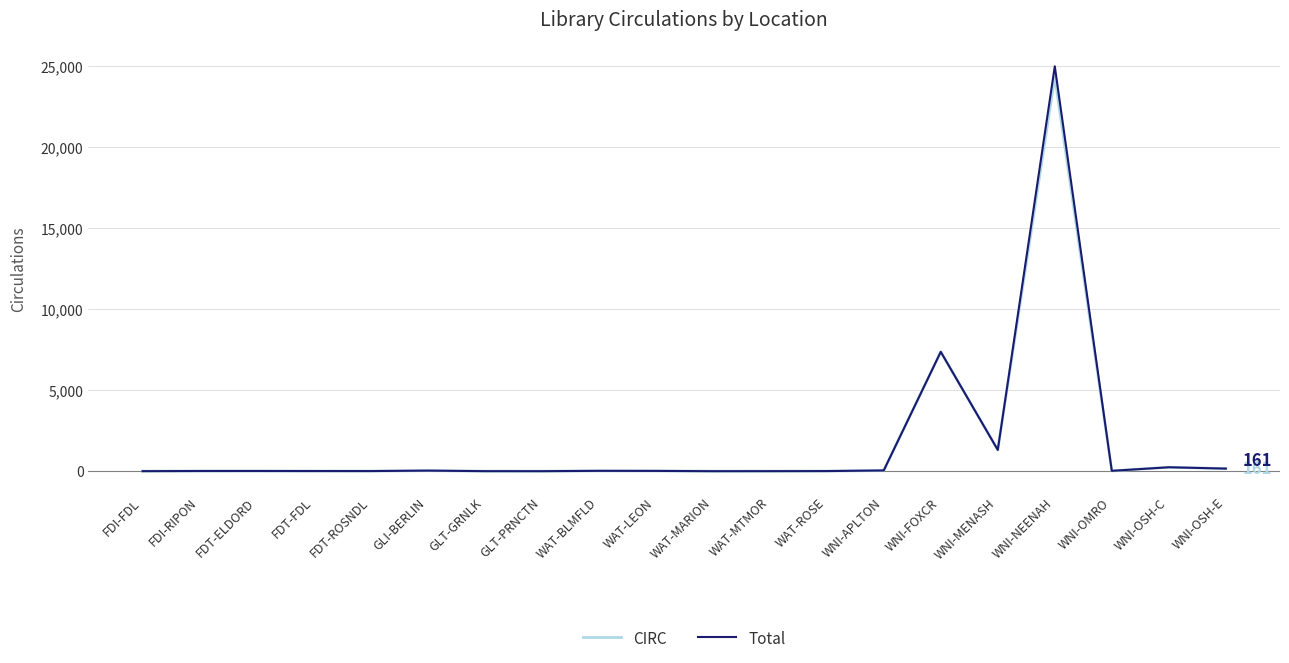

What is the highest value of the Total series?

25007